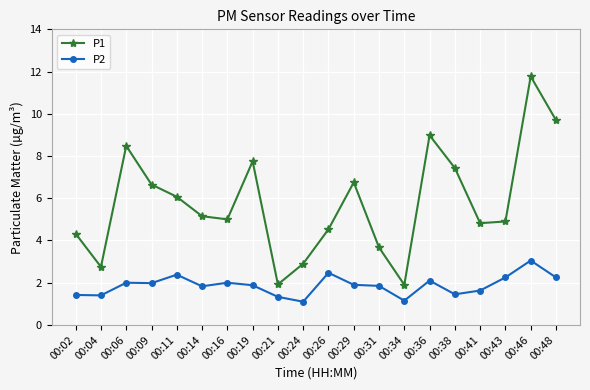

The value of P2 at 00:19 is 1.9. True or false?

True